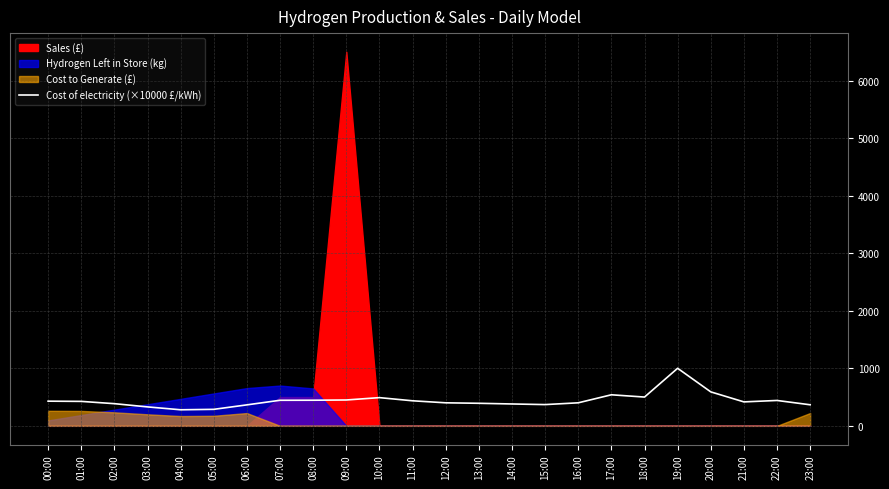

What is the change in value from 02:00 to 12:00?

+14.9